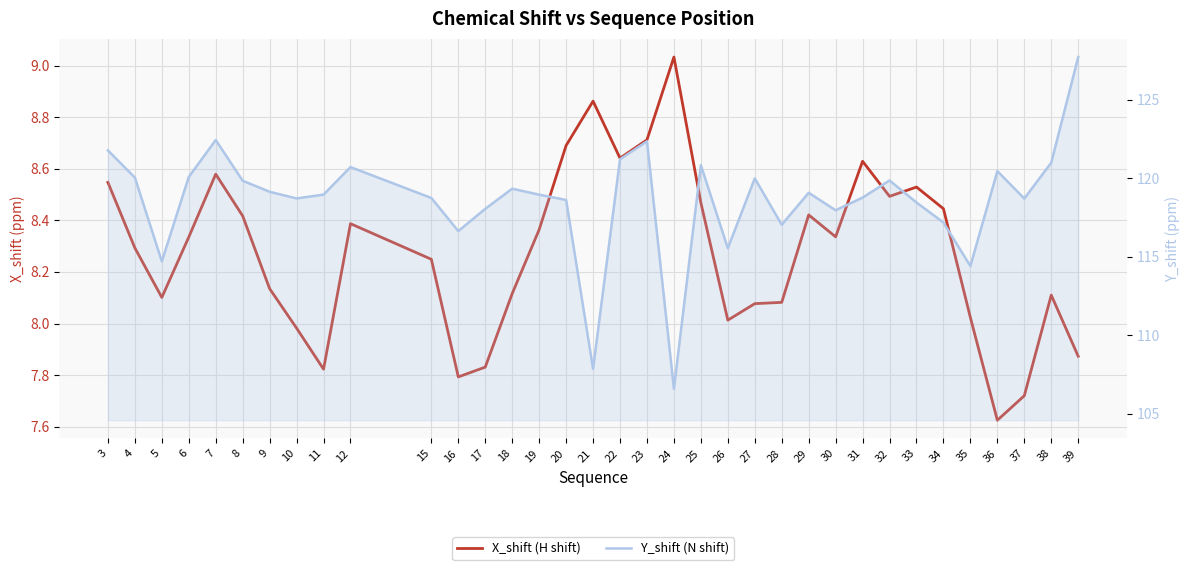

True or false: Y_shift (N shift) and X_shift (H shift) intersect in this chart.

False